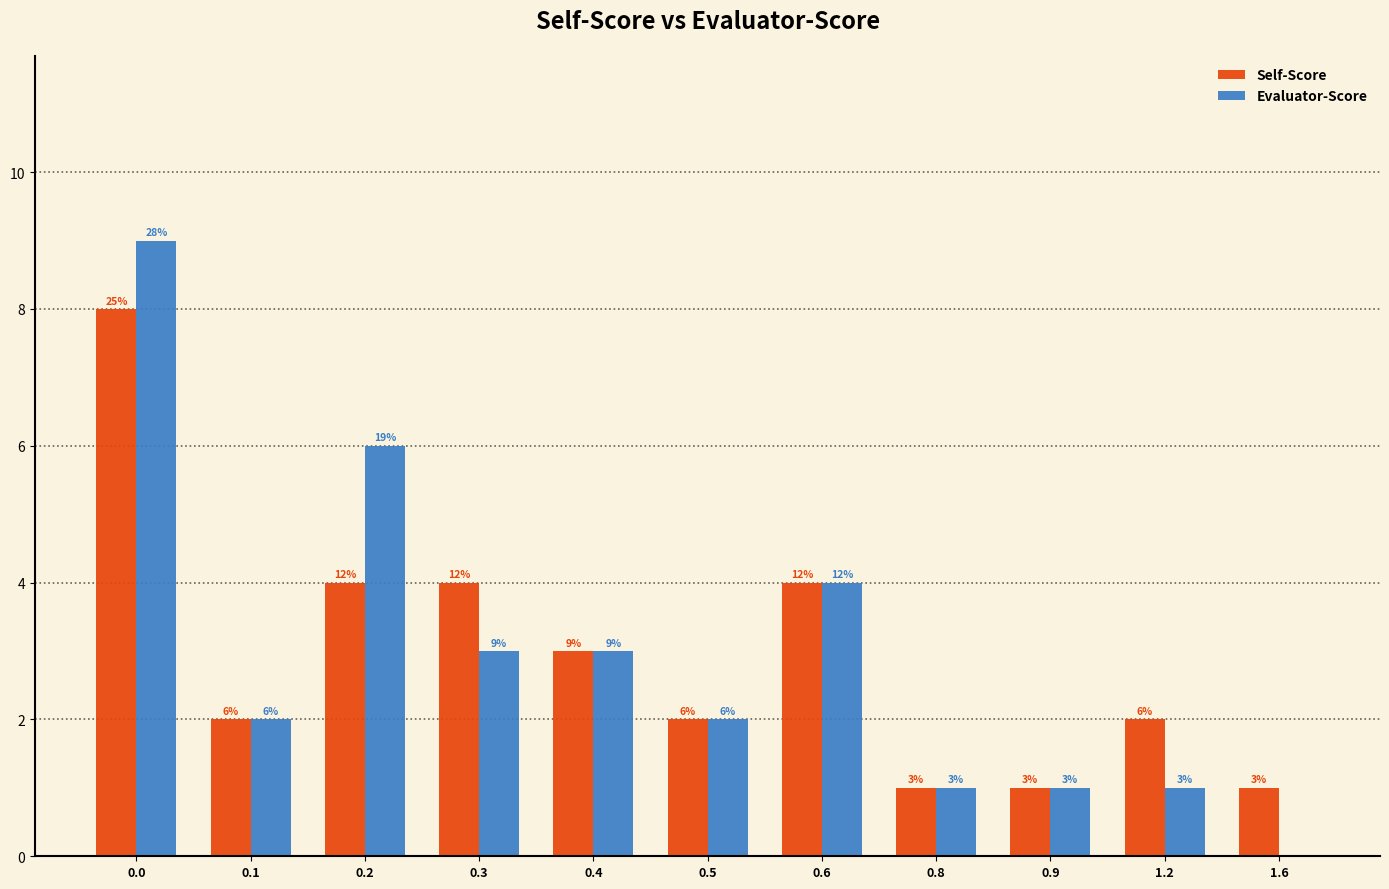

Reading right to left, extract all data points from this chart.

Self-Score: 1.6=1	1.2=2	0.9=1	0.8=1	0.6=4	0.5=2	0.4=3	0.3=4	0.2=4	0.1=2	0.0=8
Evaluator-Score: 1.6=0	1.2=1	0.9=1	0.8=1	0.6=4	0.5=2	0.4=3	0.3=3	0.2=6	0.1=2	0.0=9